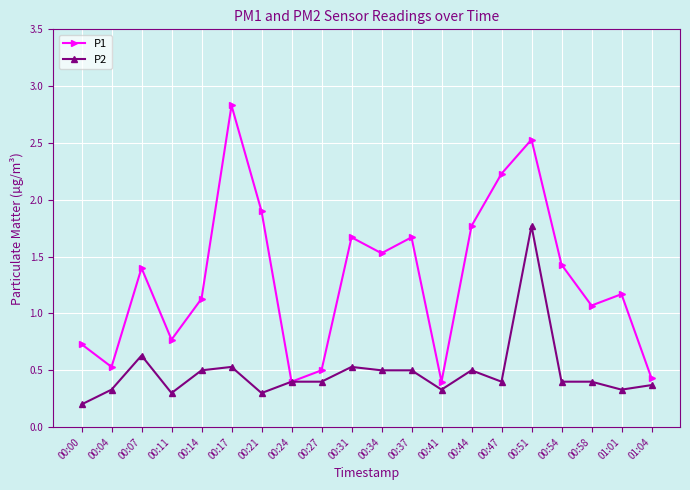

How many data points does each series have?

20